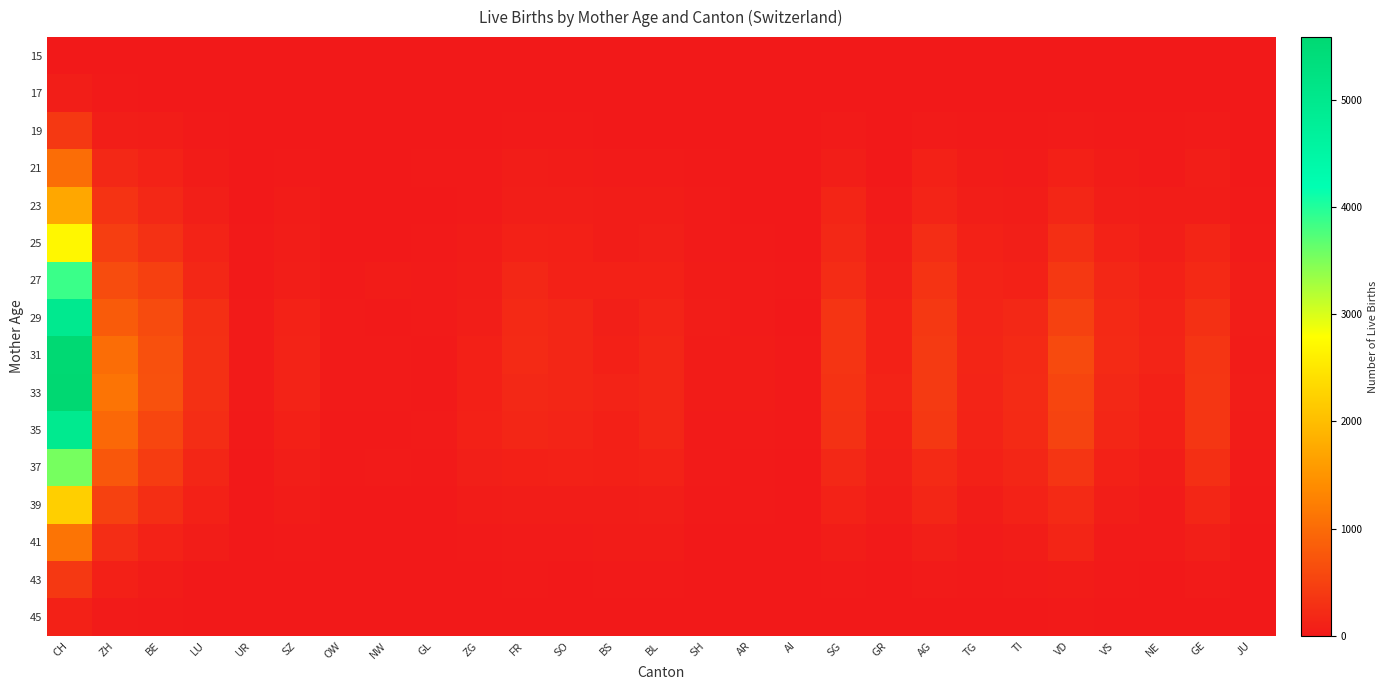

What is the difference between the highest and lowest values at BE?

686